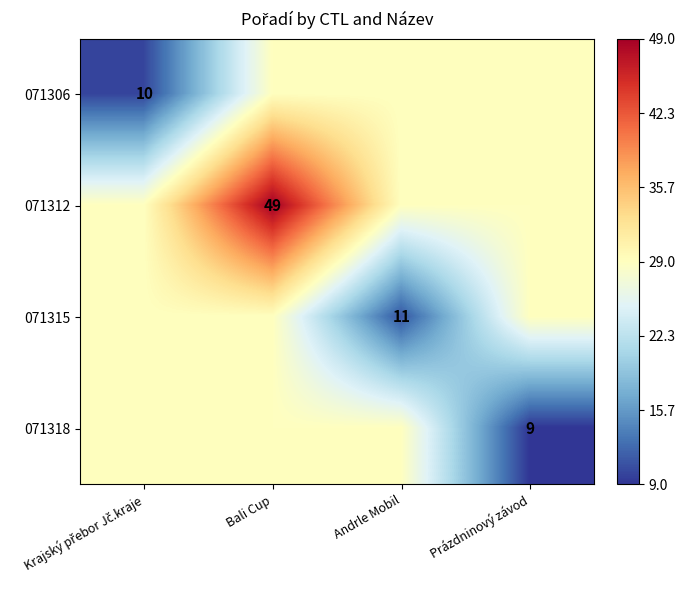

Is it true that 071318 equals 9 at Prázdninový závod?

True